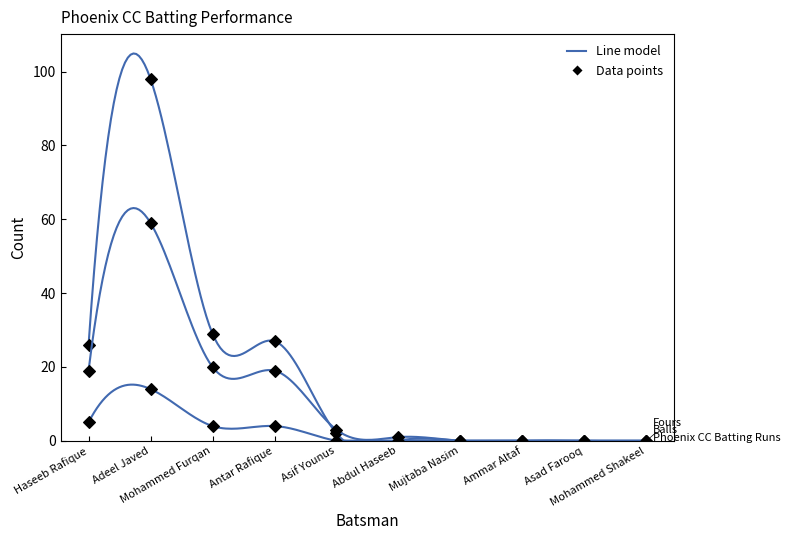

Reading right to left, list all the values displayed in this chart.

Phoenix CC Batting Runs: 0	0	0	0	0	2	27	29	98	26
Balls: 0	0	0	0	1	3	19	20	59	19
Fours: 0	0	0	0	0	0	4	4	14	5